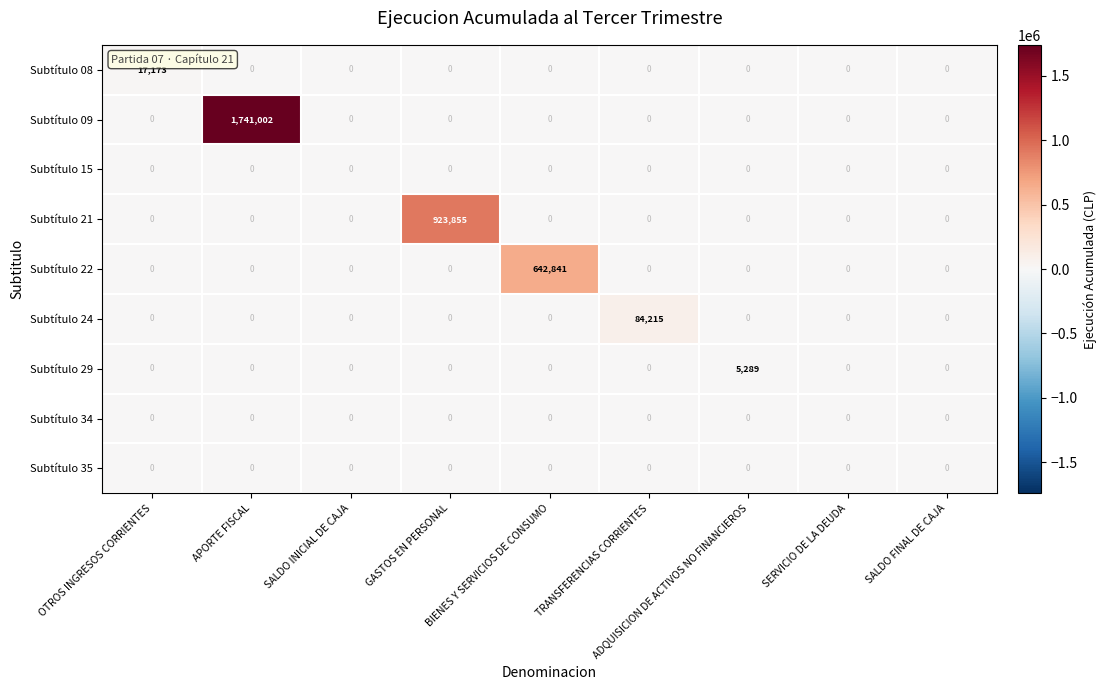

Which series has the largest total across all categories?

Subtítulo 09